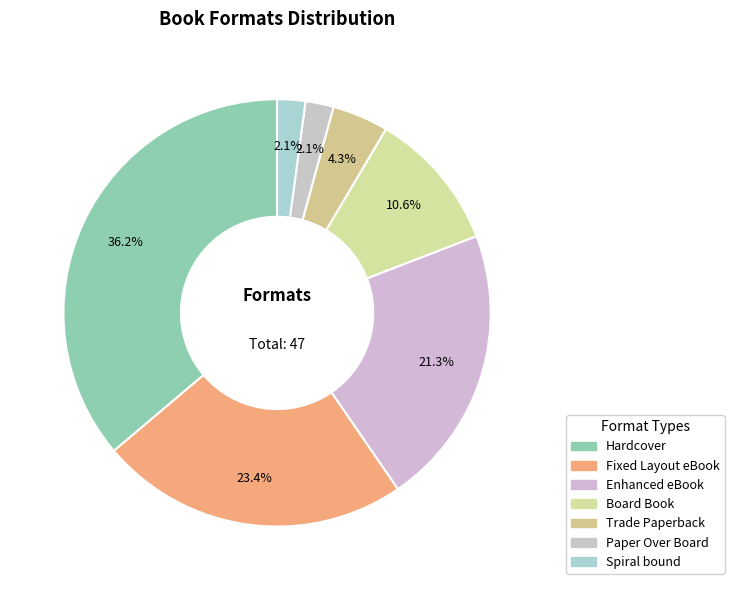

To the nearest percent, what percentage of the pie is Enhanced eBook?

21%